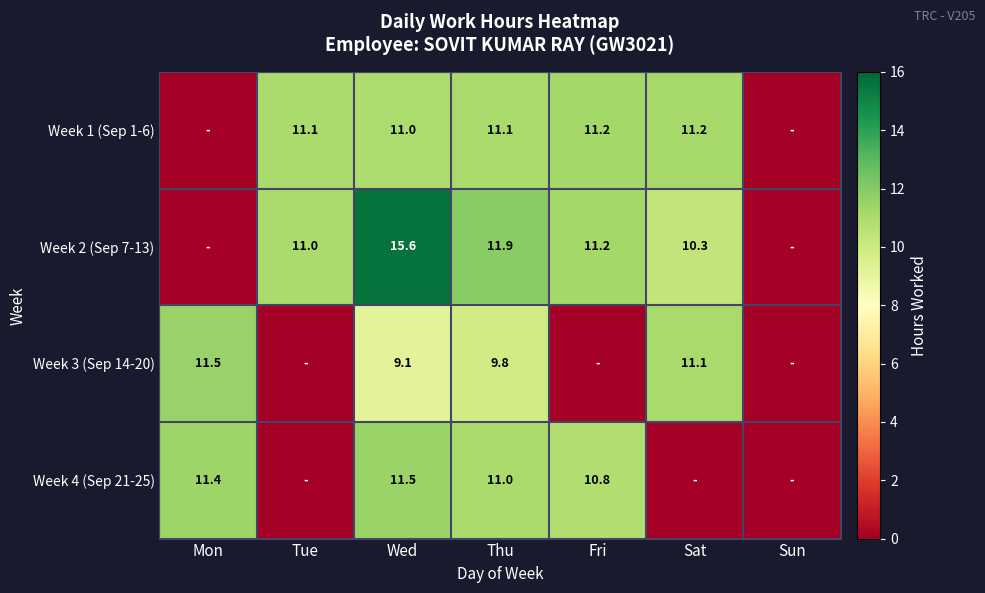

What is the spread (max minus min) of values at Wed?

6.5